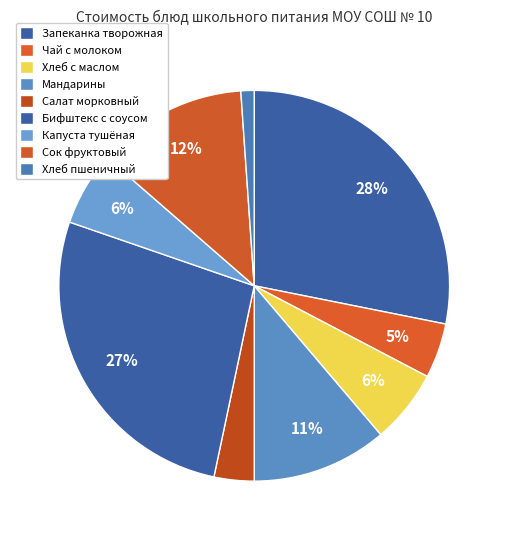

Rank the categories by value from highest to lowest.

Запеканка из творога с сметанным соусом, Бифштекс натуральный с соусом, Сок фруктовый, Мандарины, Капуста тушен., Хлеб с маслом, Чай с молоком, Салат из моркови с зелен. Горошком, Хлеб пшеничный